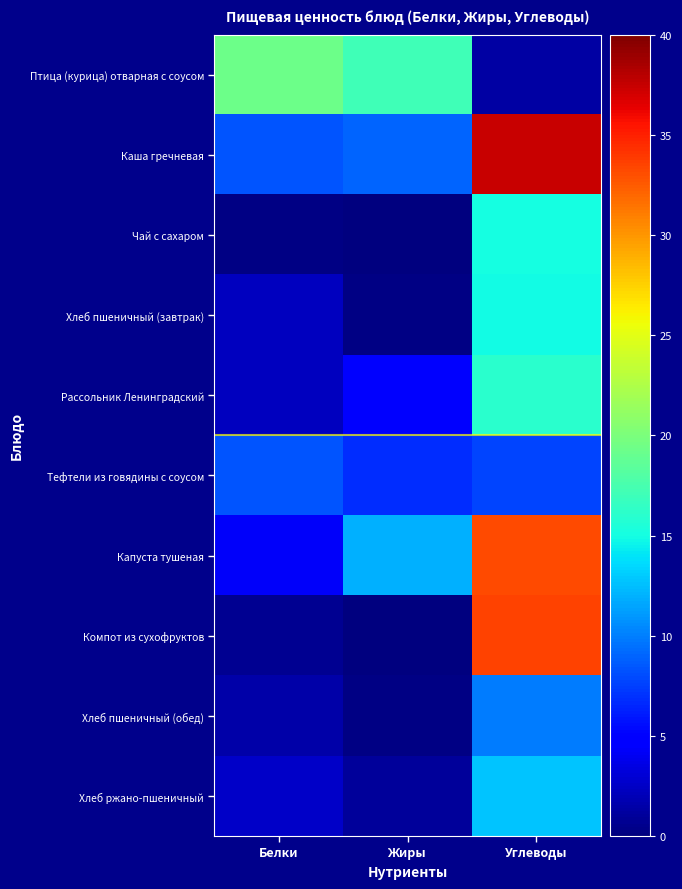

At which category does the chart reach its minimum across all series?

Жиры